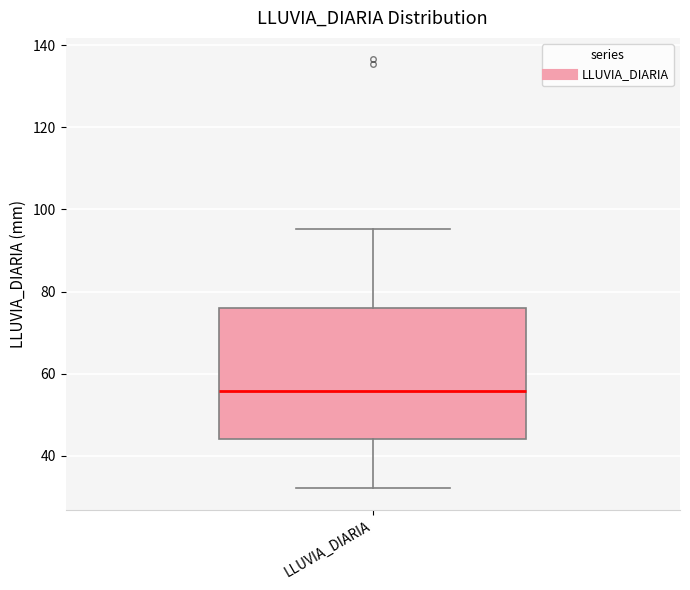

Transcribe this box plot: give where the median line is, the range the box spans, and where the two whiskers end, as read against the y-axis. The values are not printed on the chart, so give them approximately, as read against the axis.

median 56, box 44 to 76, whiskers 32 to 96